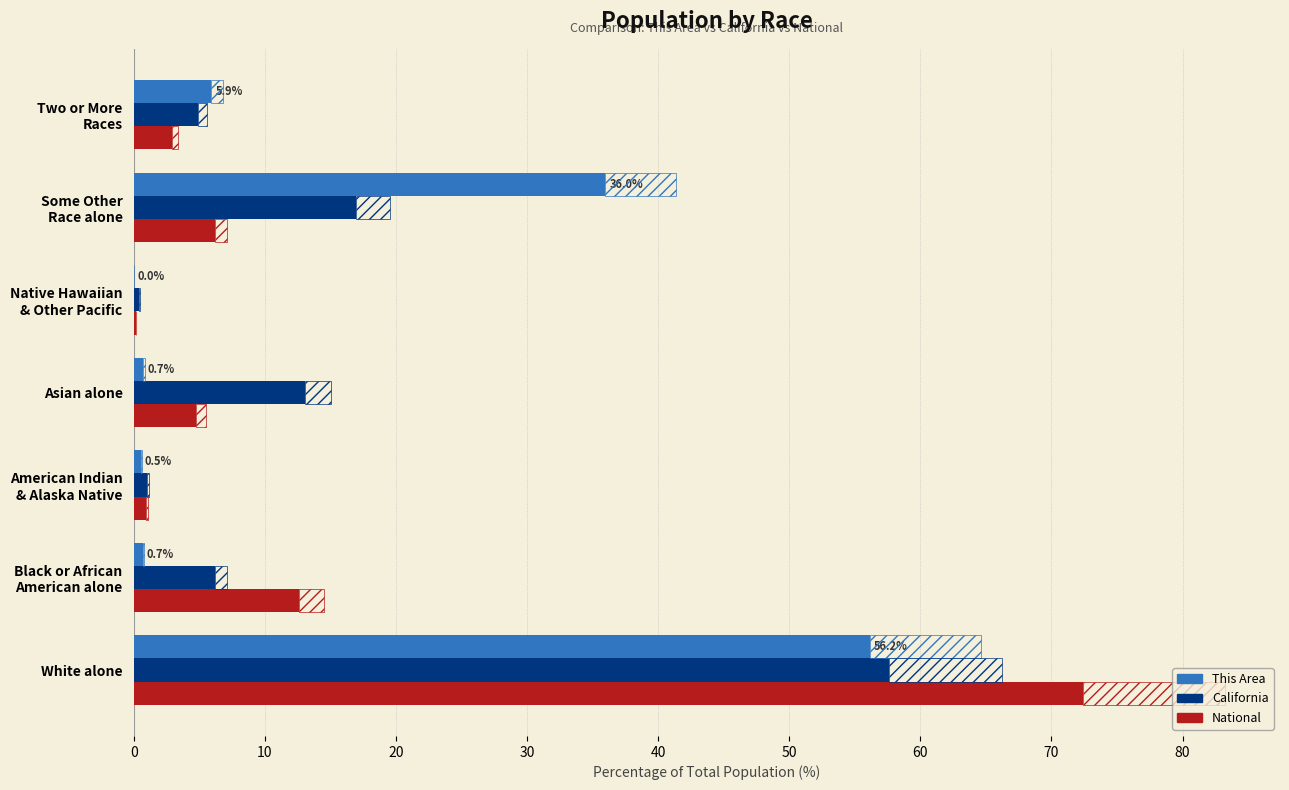

Is it true that This Area equals 56.2 at White alone?

True